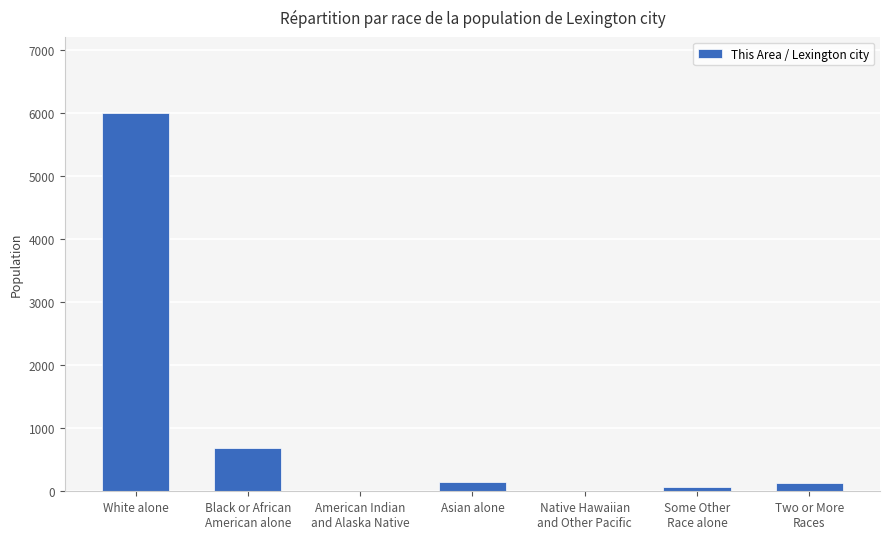

What is the difference between the values at Two or More
Races and White alone?

5875